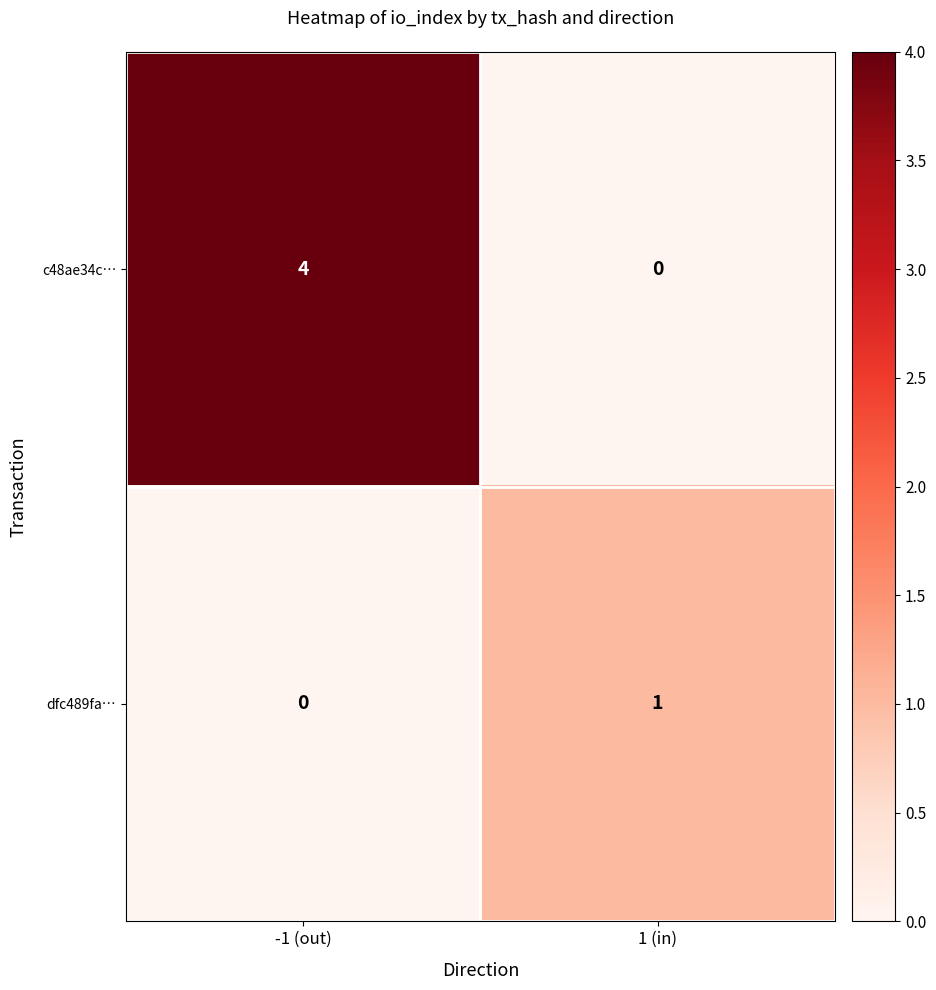

At how many categories does at least one series exceed 3?

1